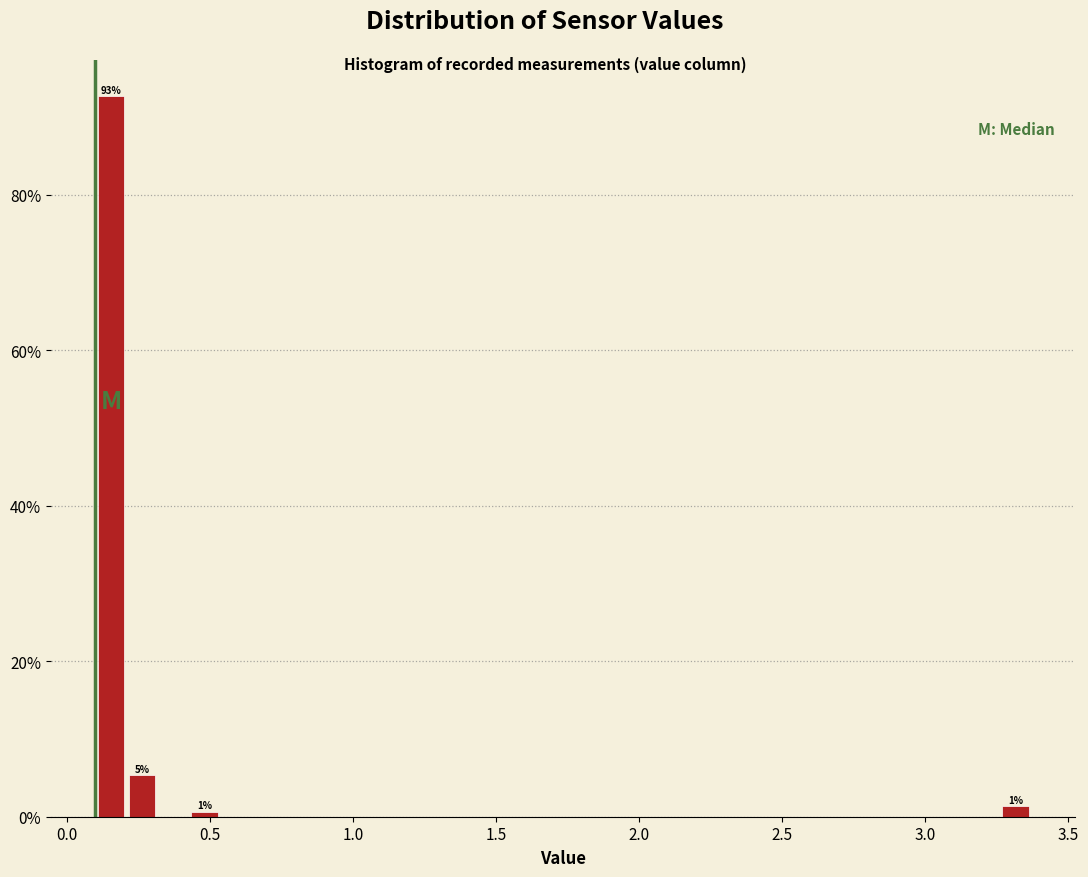

Around what value on the x-axis is the tallest bar? Give the approximate position of its centre, as read against the axis.

0.15